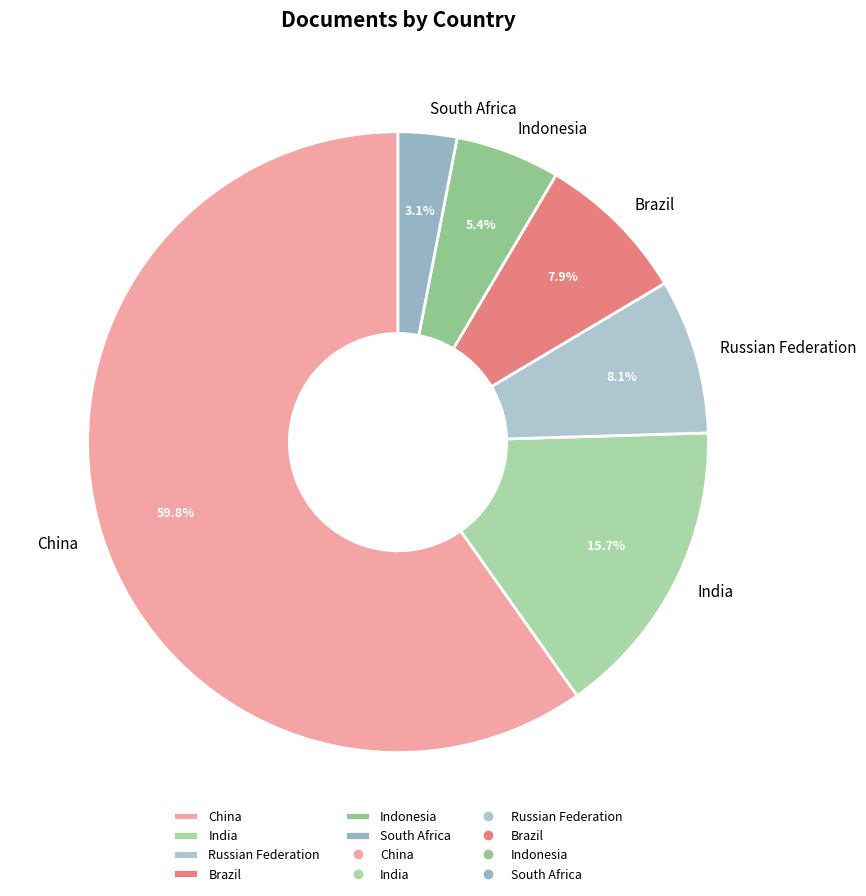

To the nearest percent, what percentage of the pie is South Africa?

3%